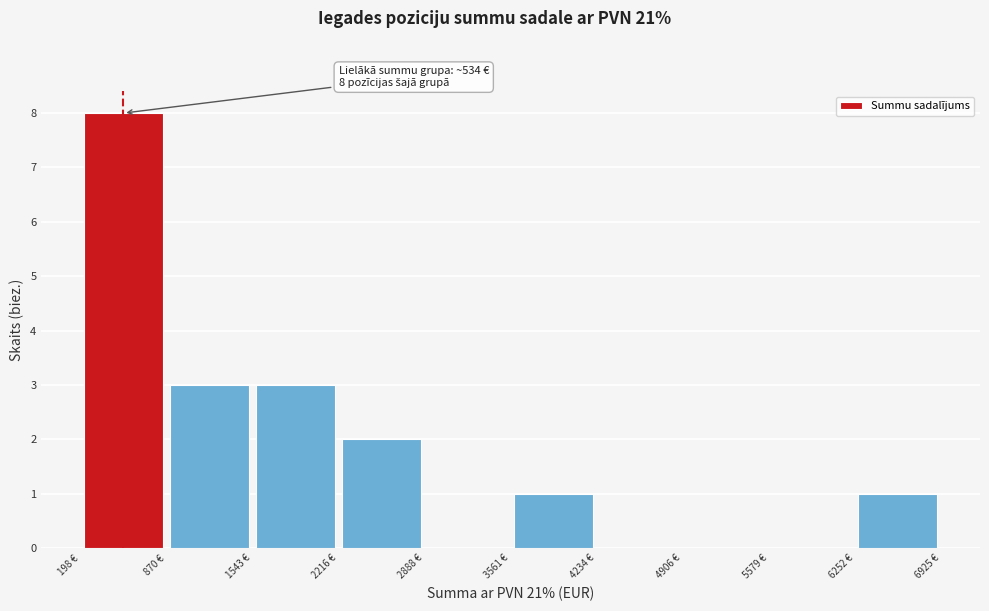

Which range on the x-axis has the tallest bar?

200 to 900